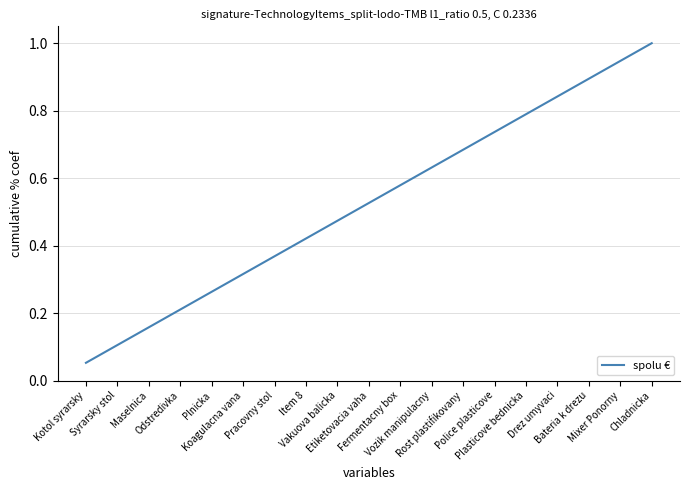

What is the greatest value displayed?

1.0